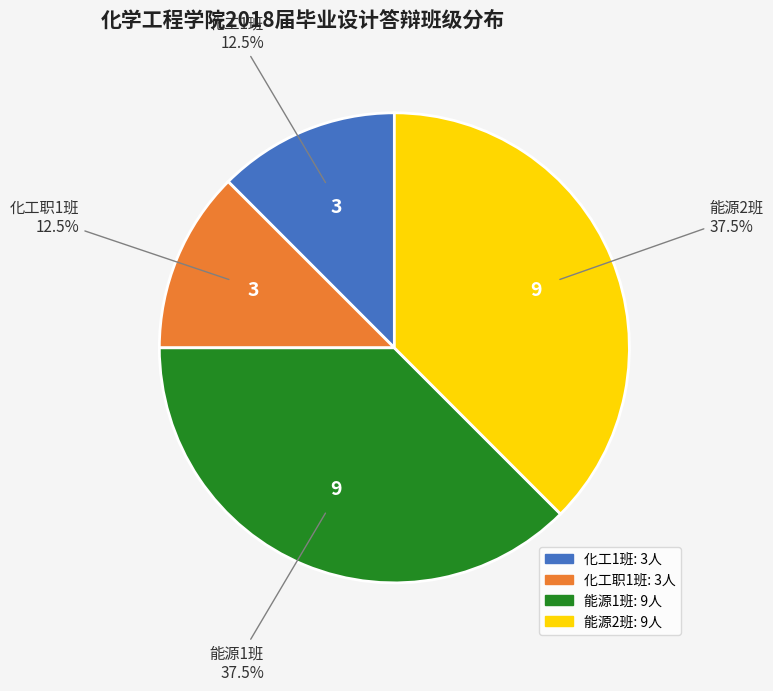

To the nearest percent, what is the average slice percentage?

25%